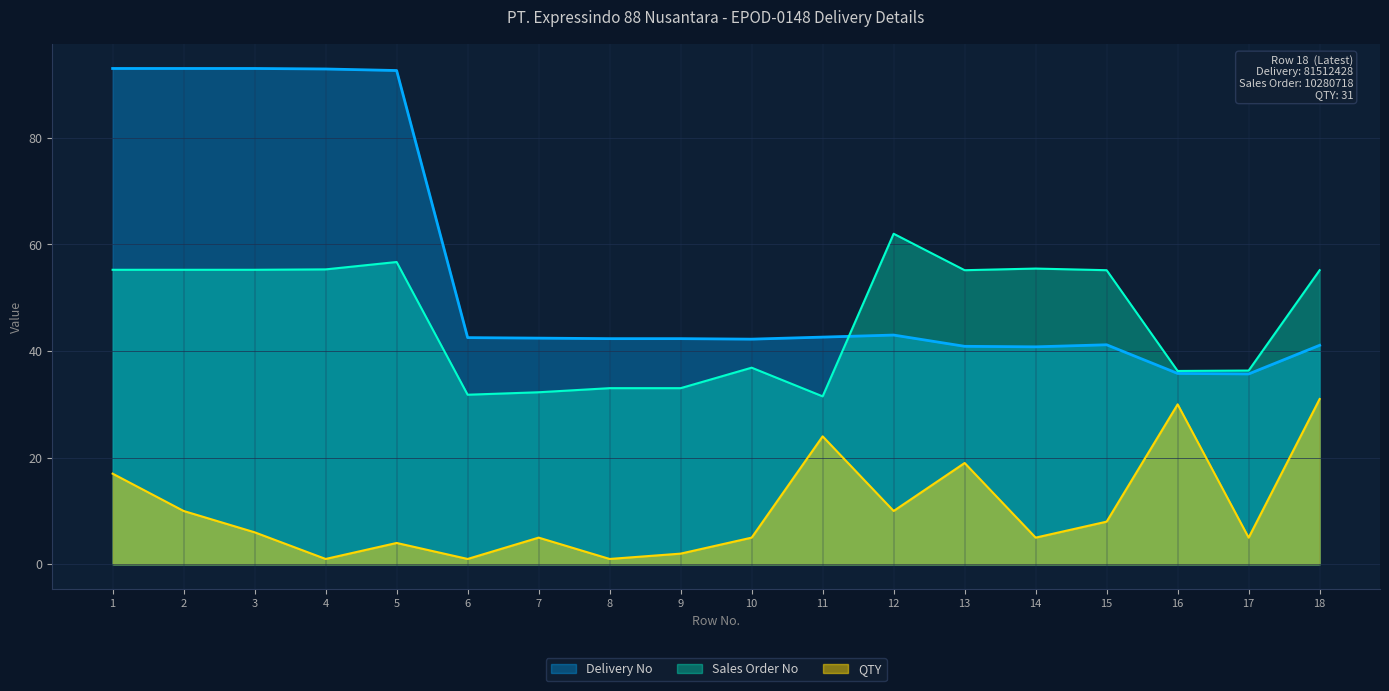

At which category is the sum across all series the highest?

1